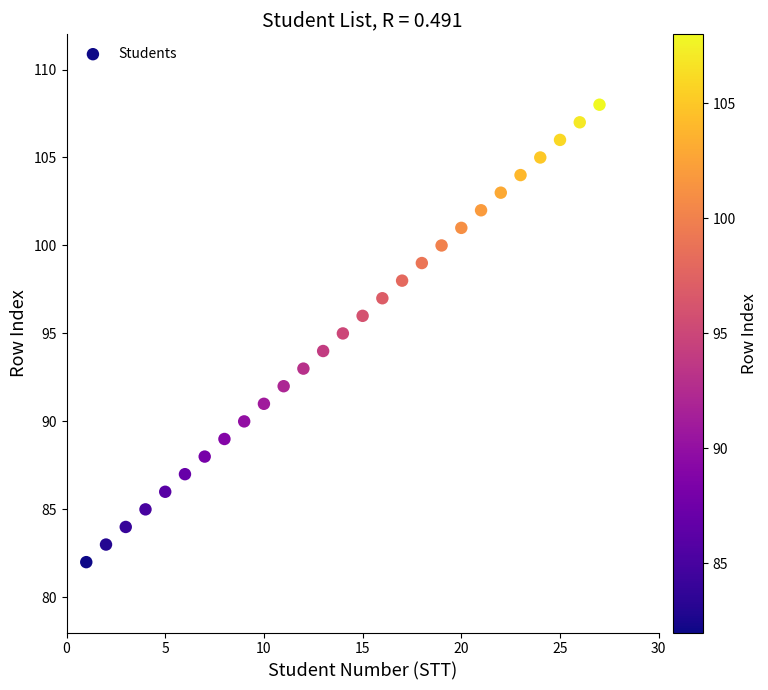

What is the range of Y values (max minus min)?

26